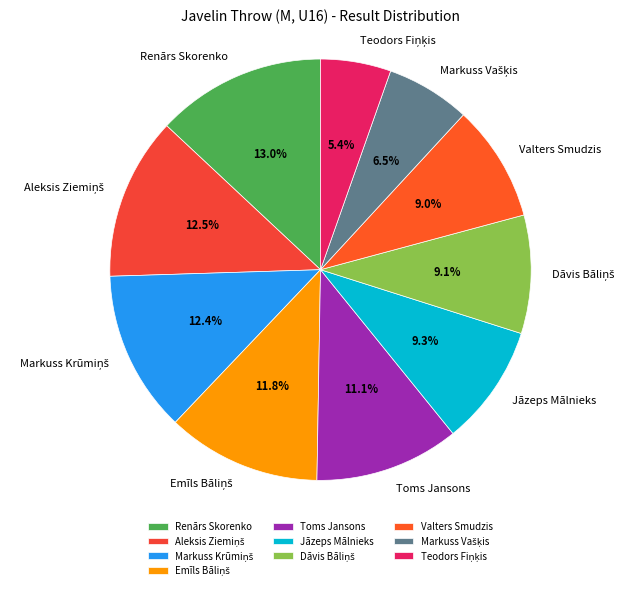

How many segments does this pie chart have?

10